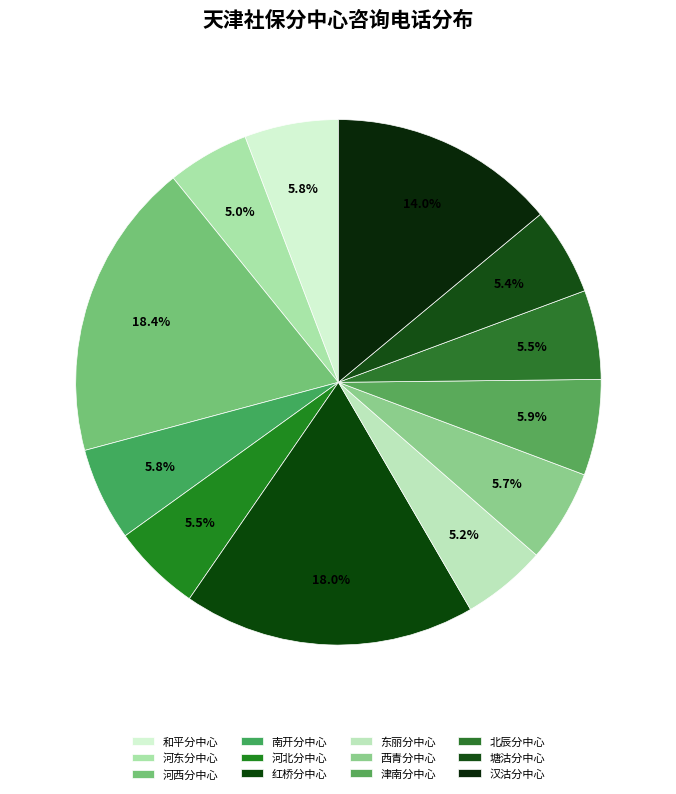

What is the smallest slice in the pie chart?

河东分中心